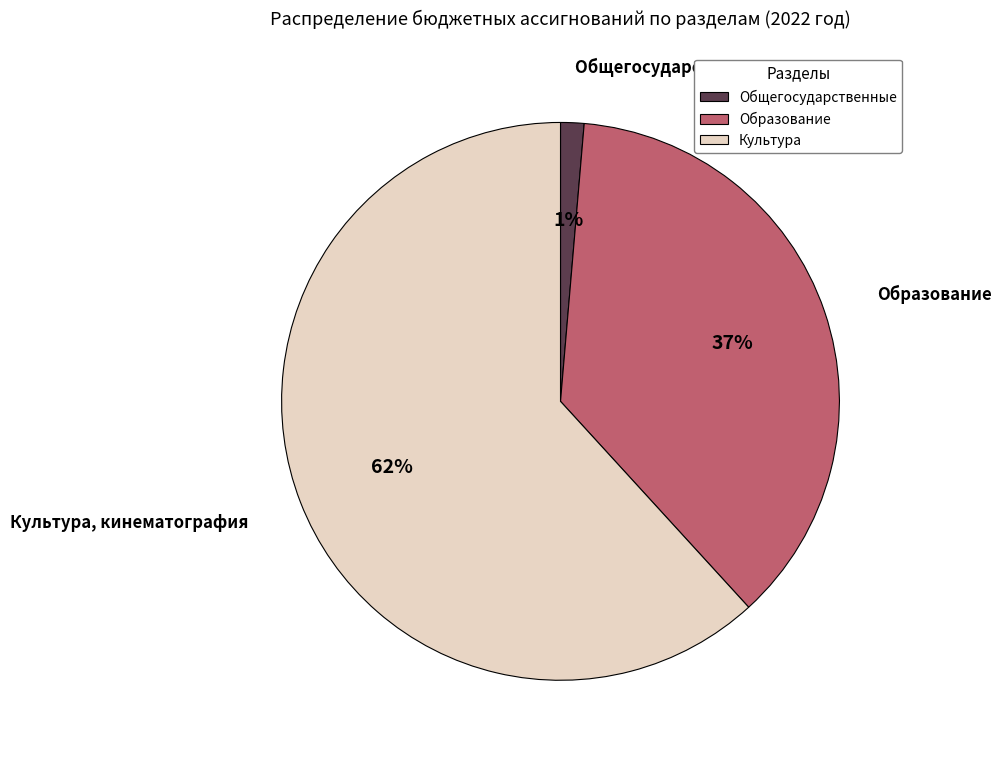

Does any single category account for the majority?

Yes